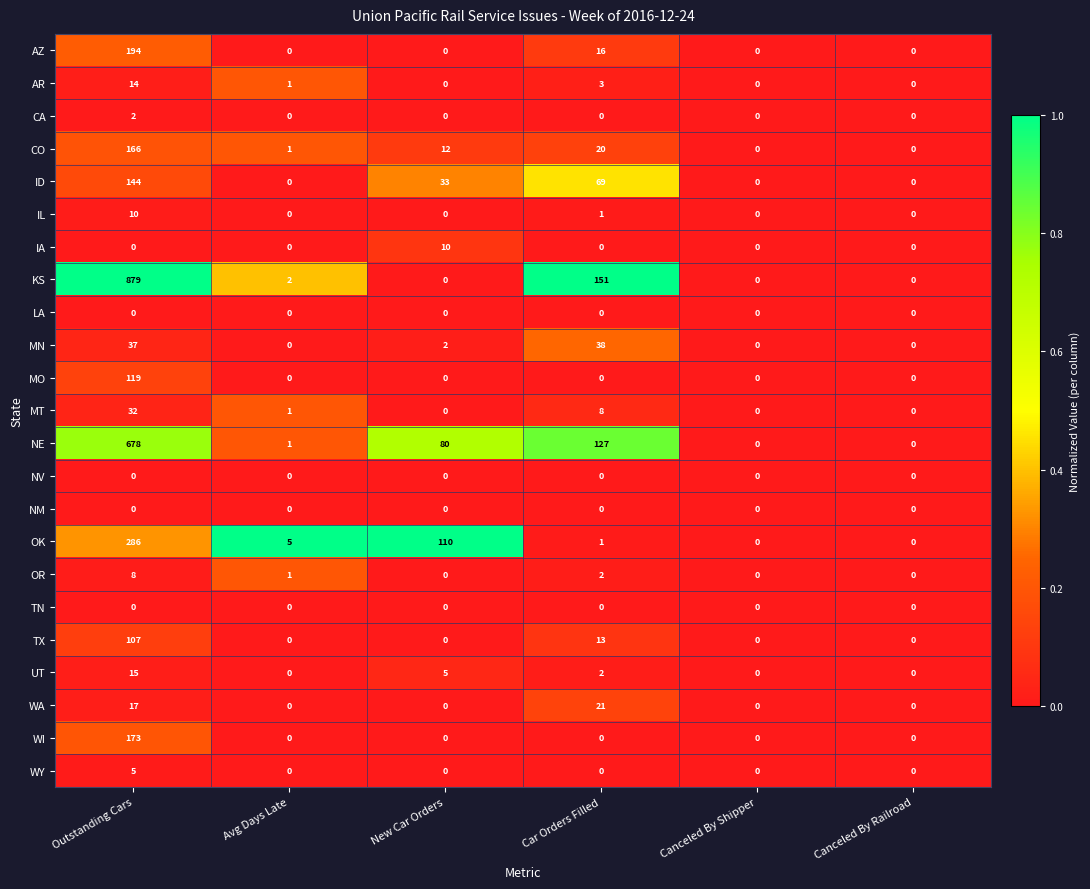

Is it true that CO equals 20 at Car Orders Filled?

True